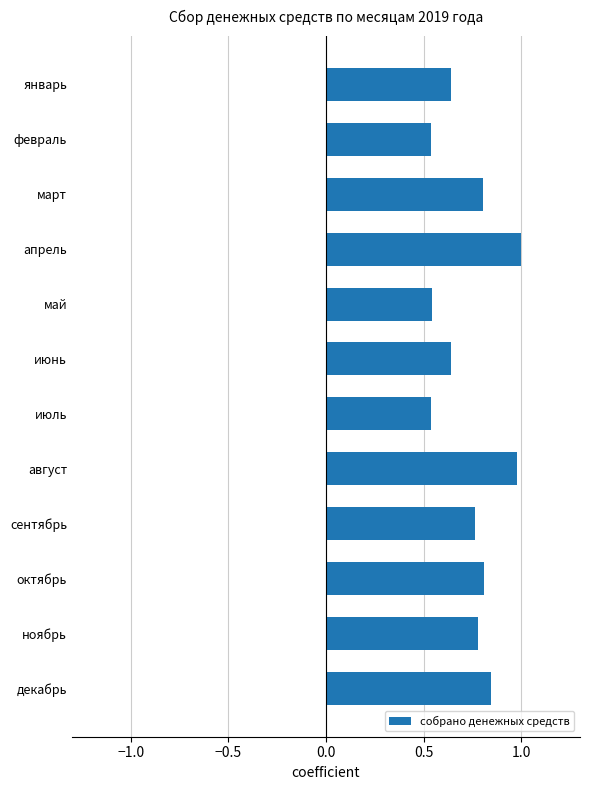

Between июль and ноябрь, which is larger?

ноябрь